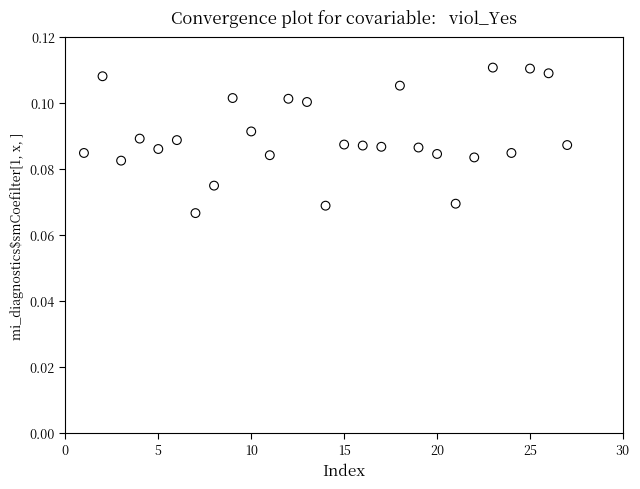

What is the range of X values (max minus min)?

26.0